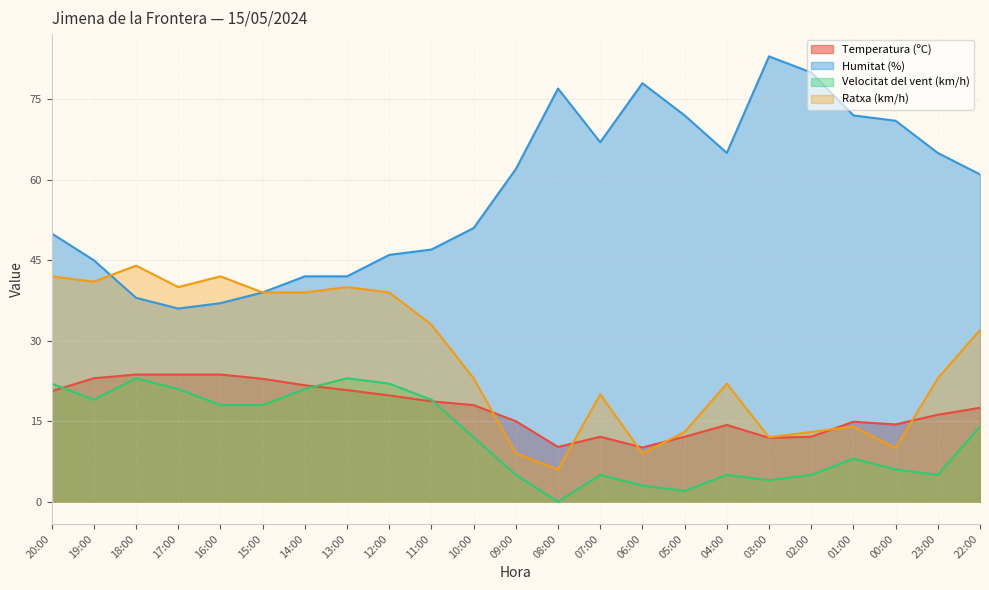

True or false: Ratxa (km/h) has a value of 40.0 at 13:00.

True